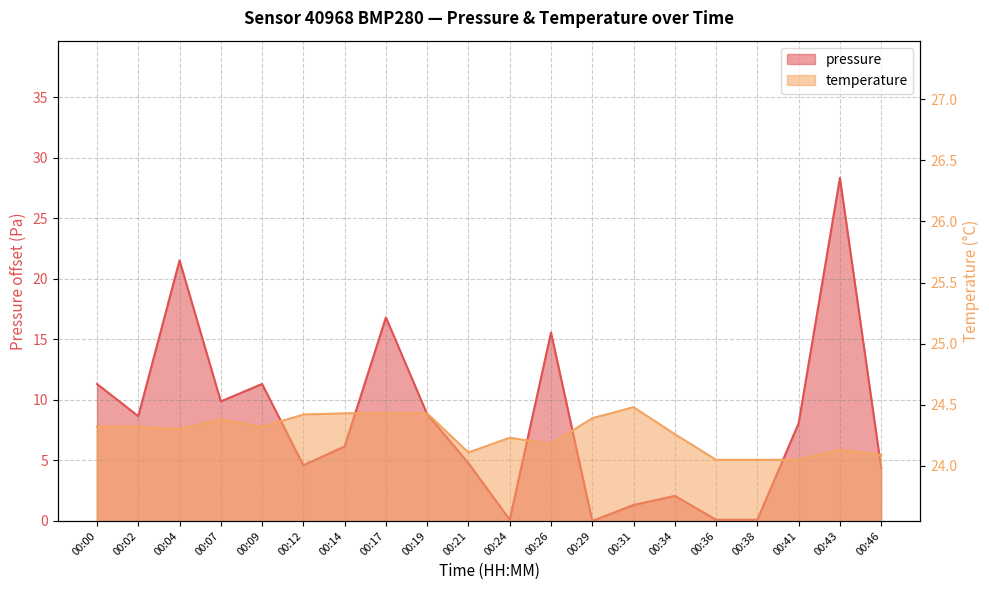

Count the number of categories in the chart.

20